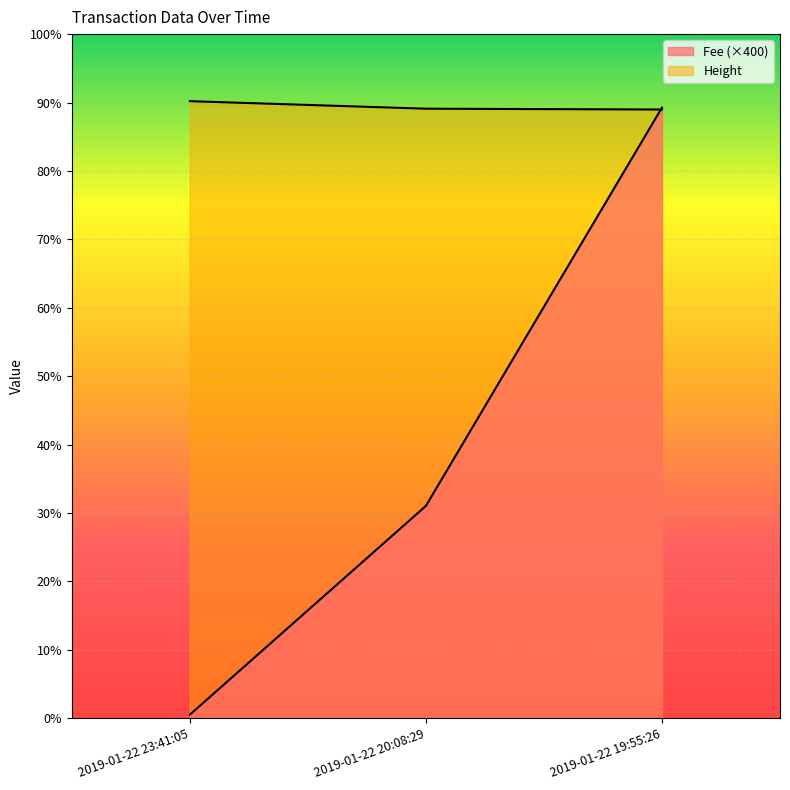

What is the label of the 2nd point from the right?

2019-01-22 20:08:29